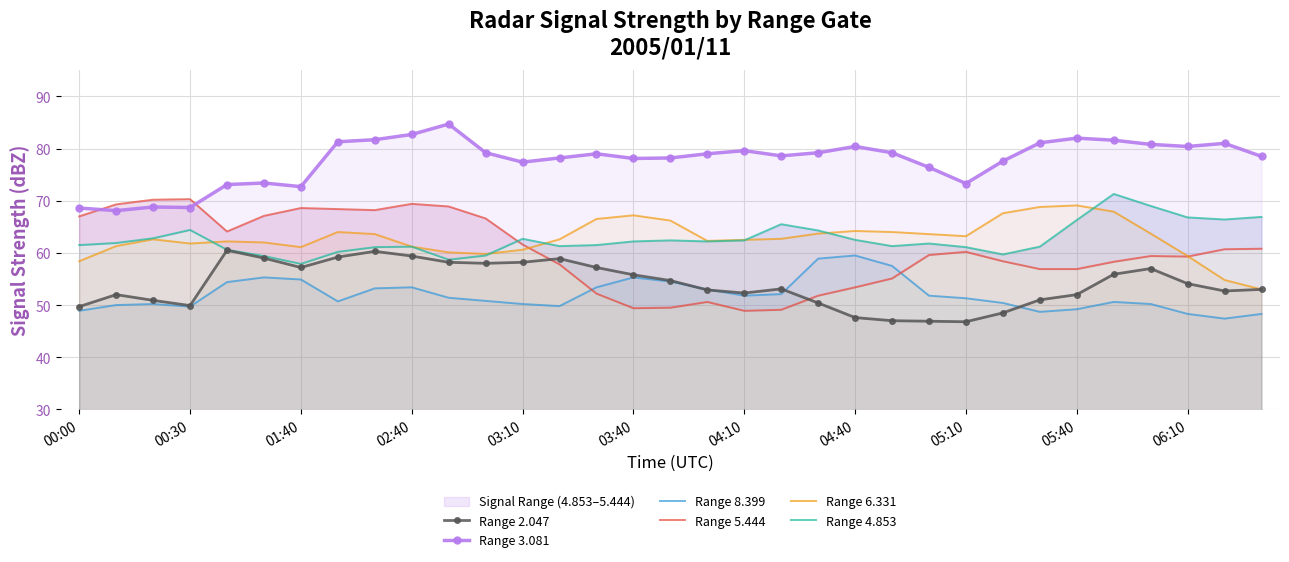

True or false: Range 6.331 and Range 8.399 cross at least once.

False